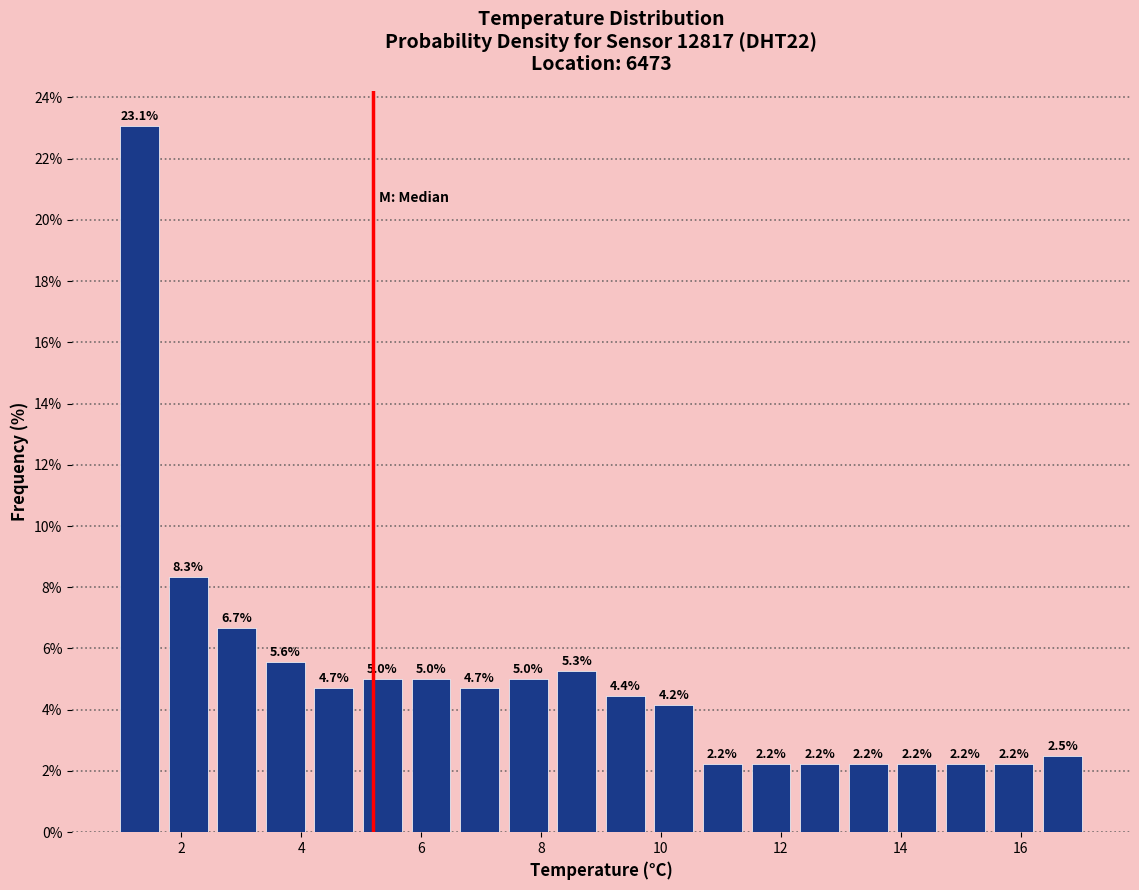

What is the height of the bar covering 13.8 to 14.6 on the x-axis? The bar edges are not printed on the chart, so give them approximately, as read against the axis.

2.2